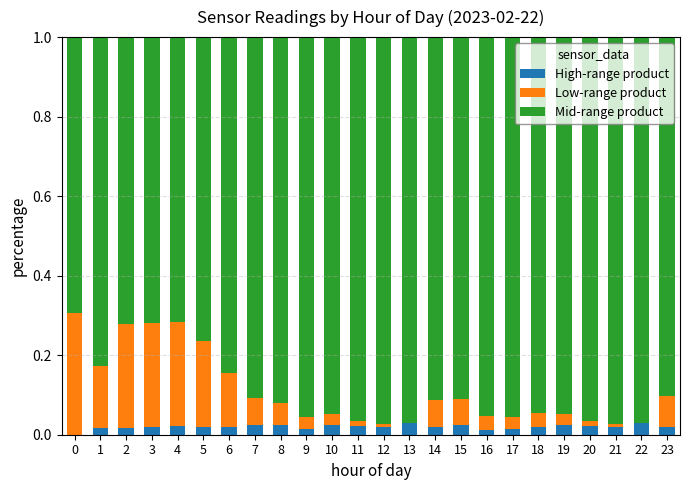

Are the bars grouped side by side (vs. stacked)?

No